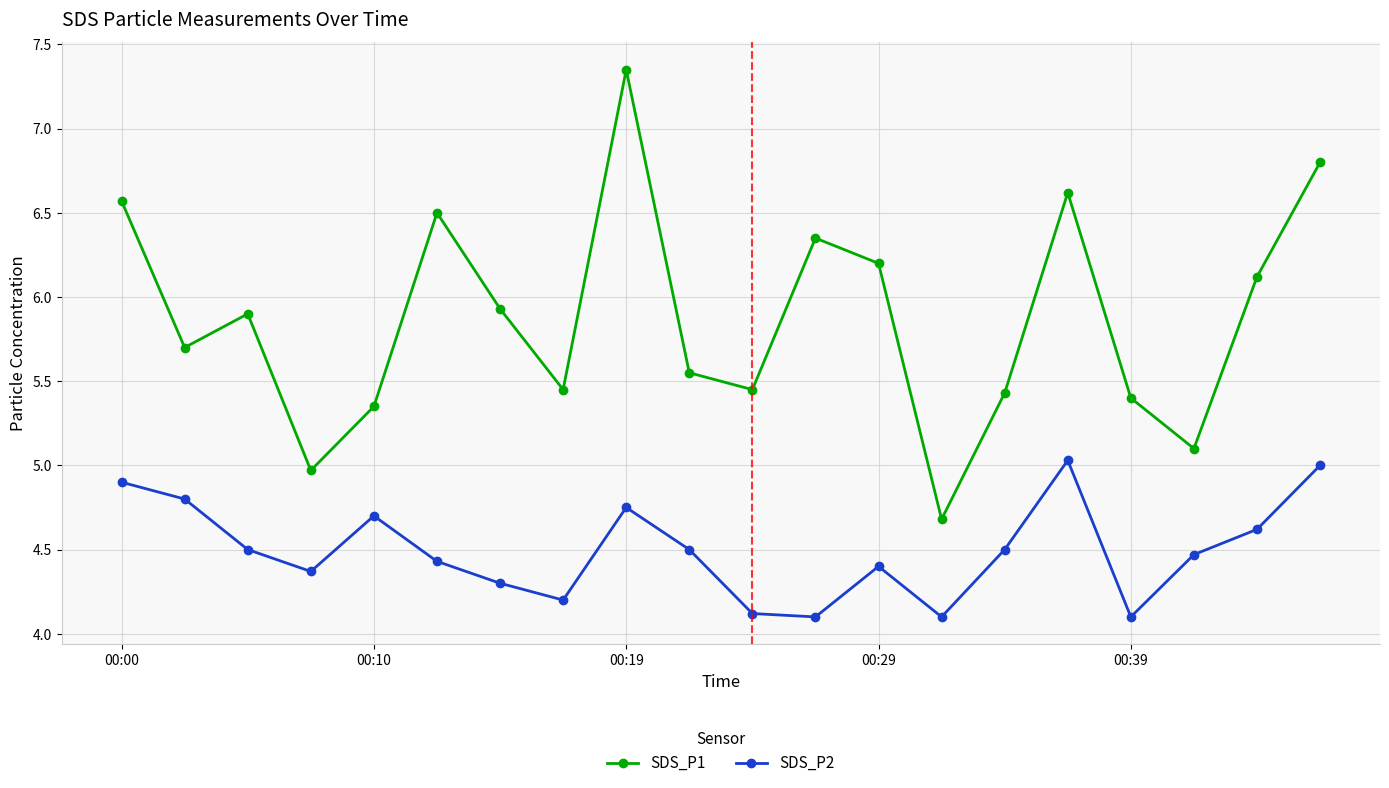

What is the difference between the maximum and minimum values in the SDS_P1 series?

2.7